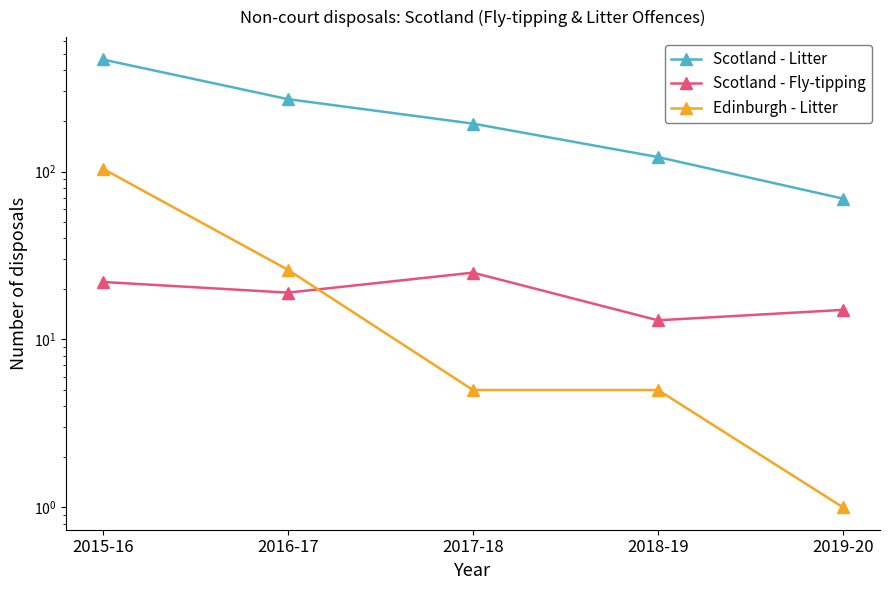

At how many categories does at least one series exceed 390?

1